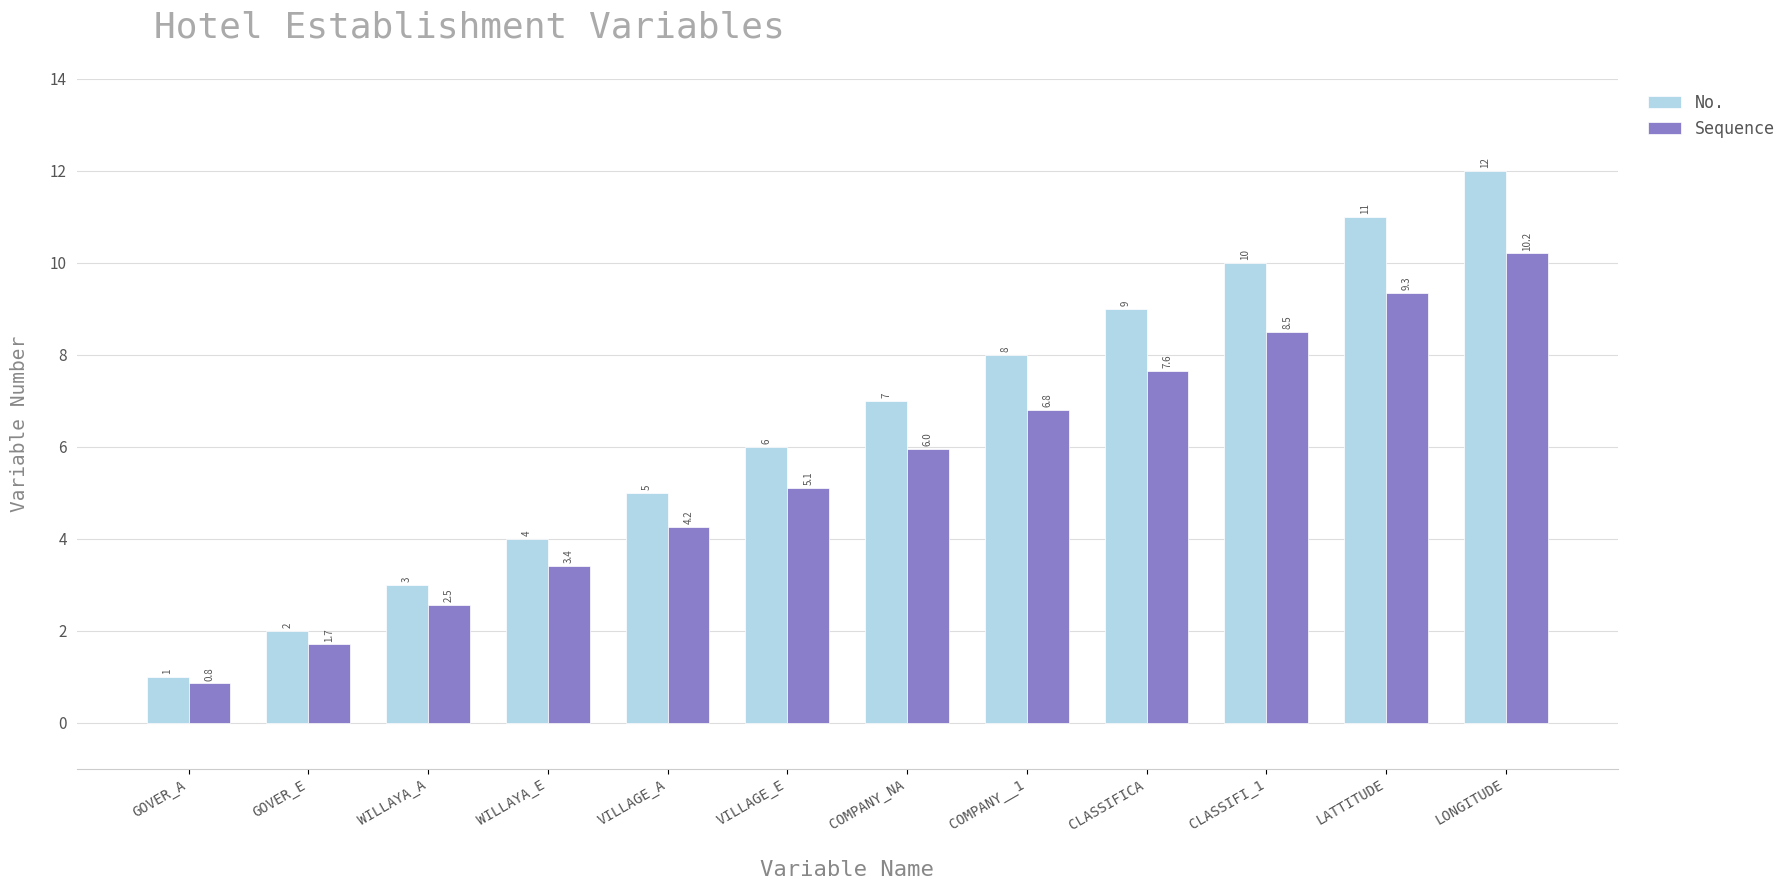

Which series has the widest spread of values?

No.